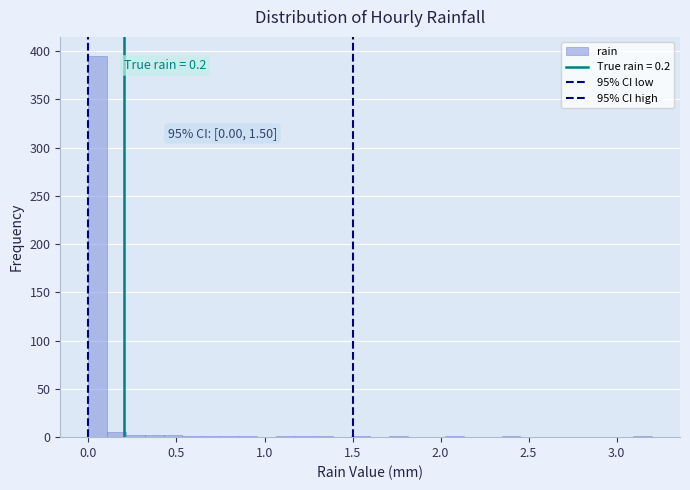

Read against the x-axis, roughly where is the centre of the tallest bar?

0.05